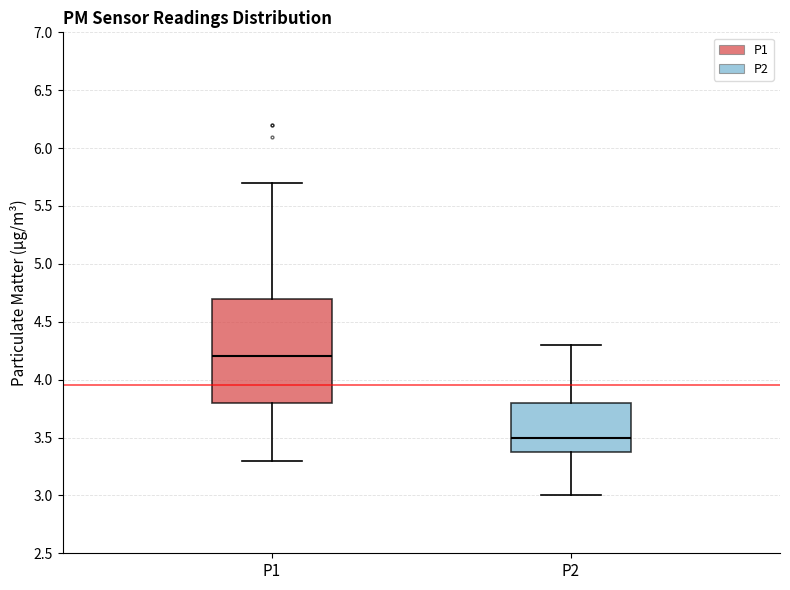

Reading left to right, read every box against the y-axis: the position of its median line, the range the box covers, and the ends of its whiskers. The values are not printed on the chart, so give them approximately, as read against the axis.

P1: median 4.2, box 3.8 to 4.7, whiskers 3.3 to 5.7
P2: median 3.5, box 3.4 to 3.8, whiskers 3.0 to 4.3